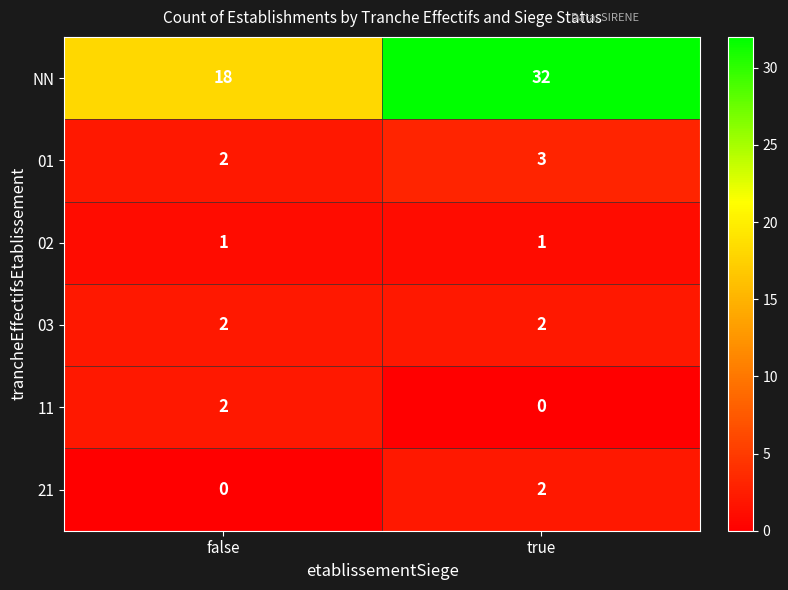

Which category has the highest value in the 21 series?

true